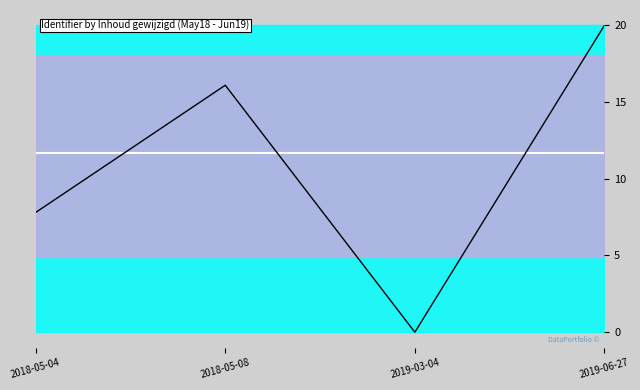

What value does the line series have at 2019-06-27?

20.0